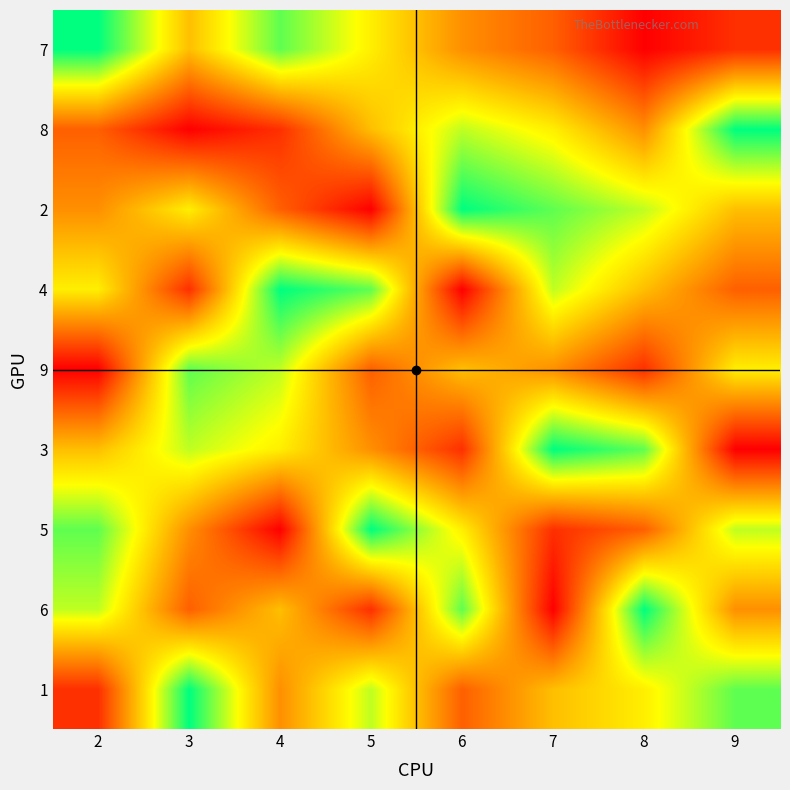

At which category is the sum across all series the highest?

2